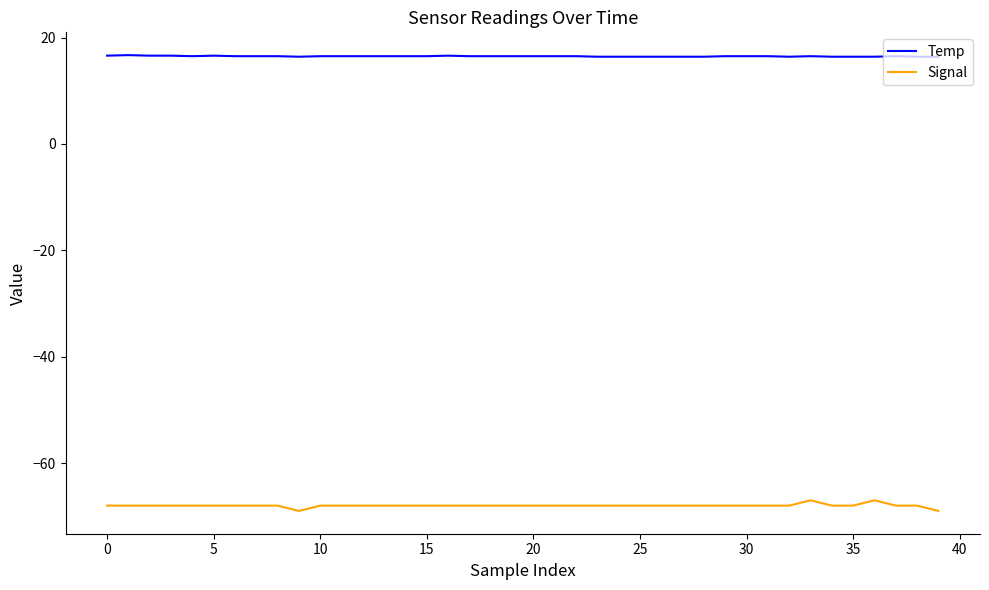

True or false: Signal and Temp intersect in this chart.

False